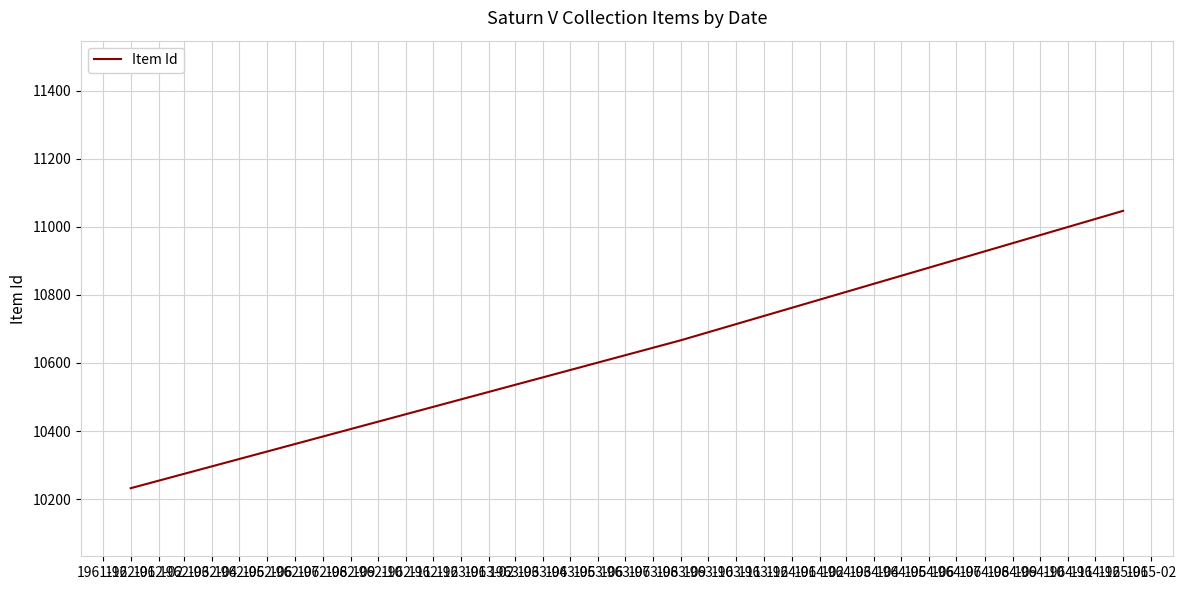

What is the maximum value shown in the chart?

11047